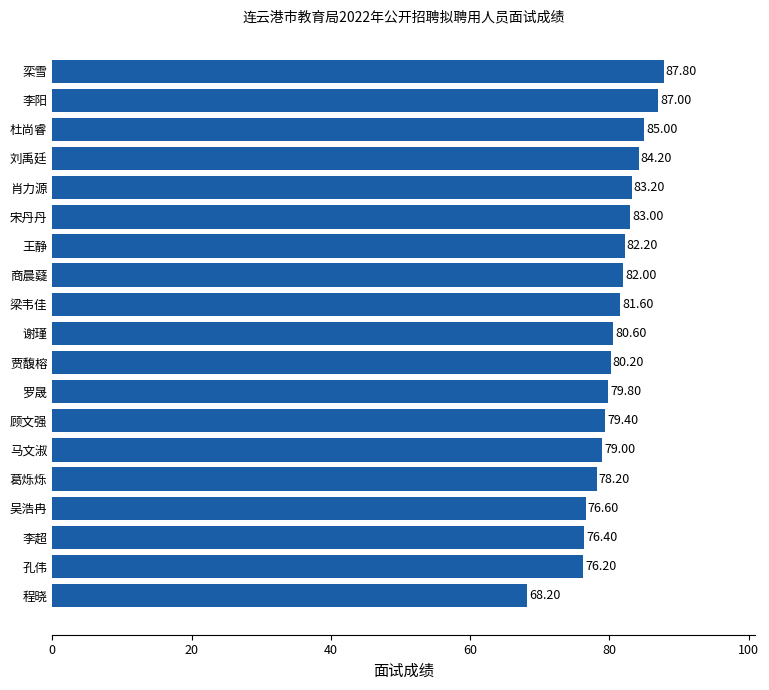

Where is the data nearest to the value 78?

葛烁烁